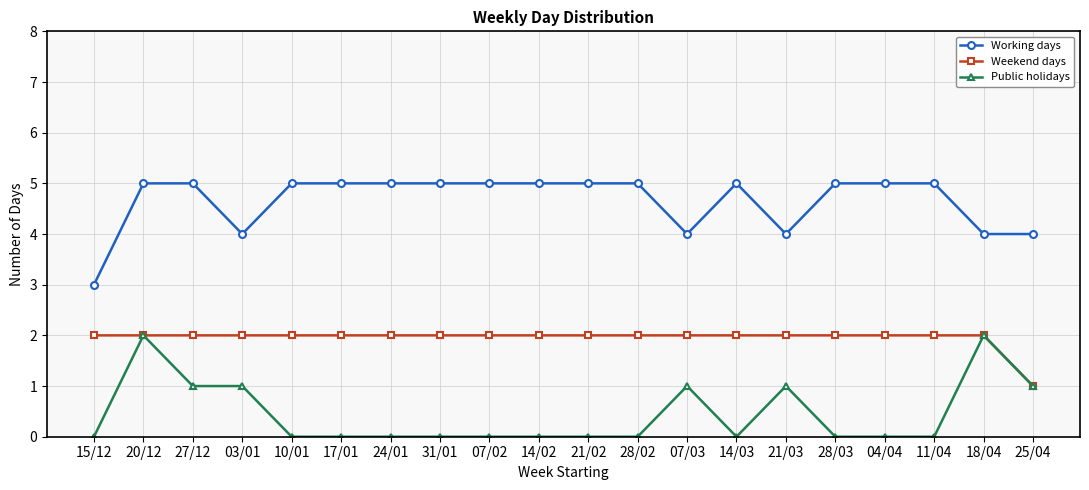

At which label does Working days reach its minimum?

15/12